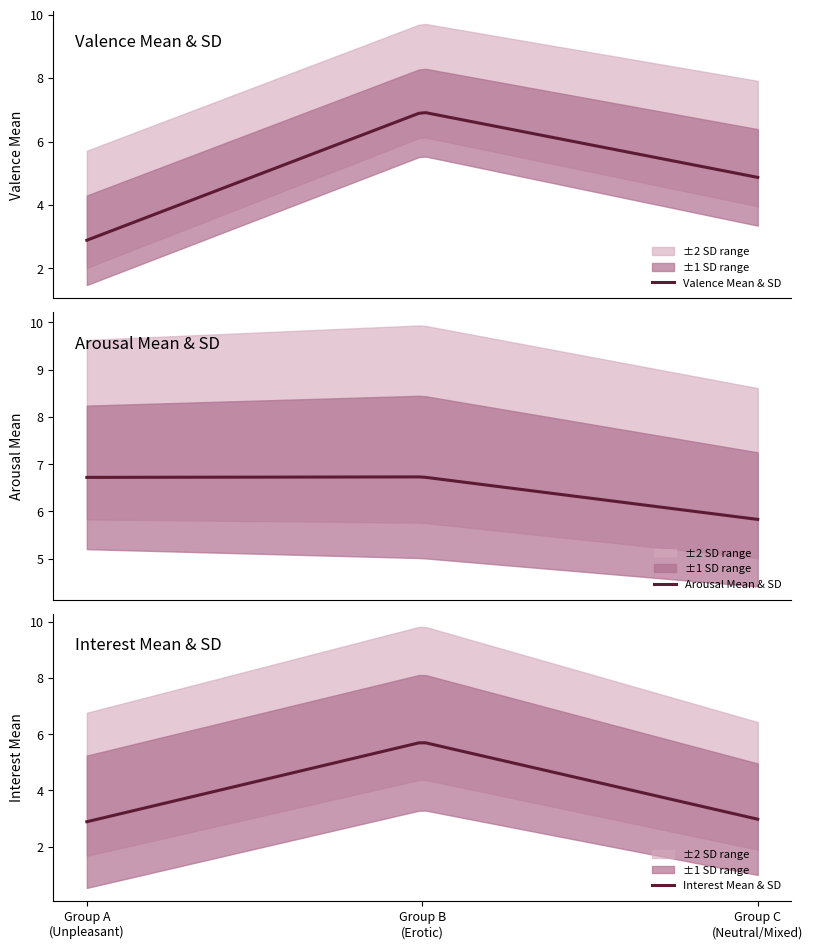

What is the value of the Arousal_SD point at the 1st from the left?

1.5